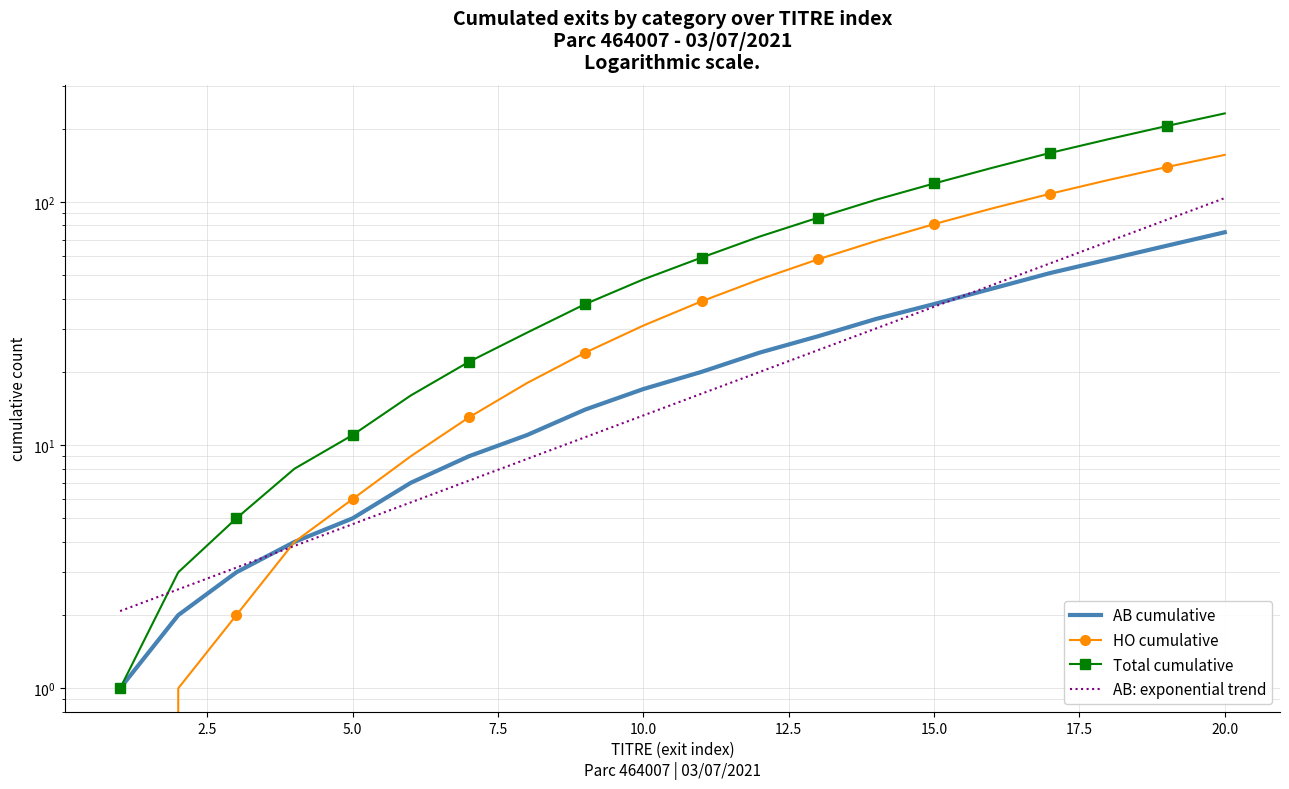

True or false: HO cumulative and Total cumulative intersect in this chart.

False